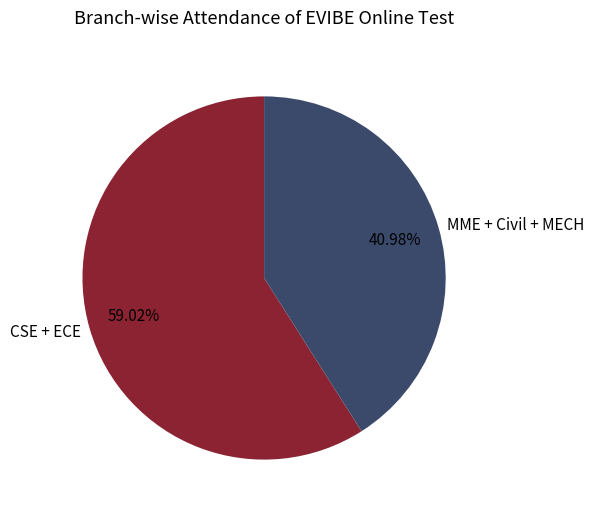

Is the sum of CSE + ECE and MME + Civil + MECH greater than half?

Yes